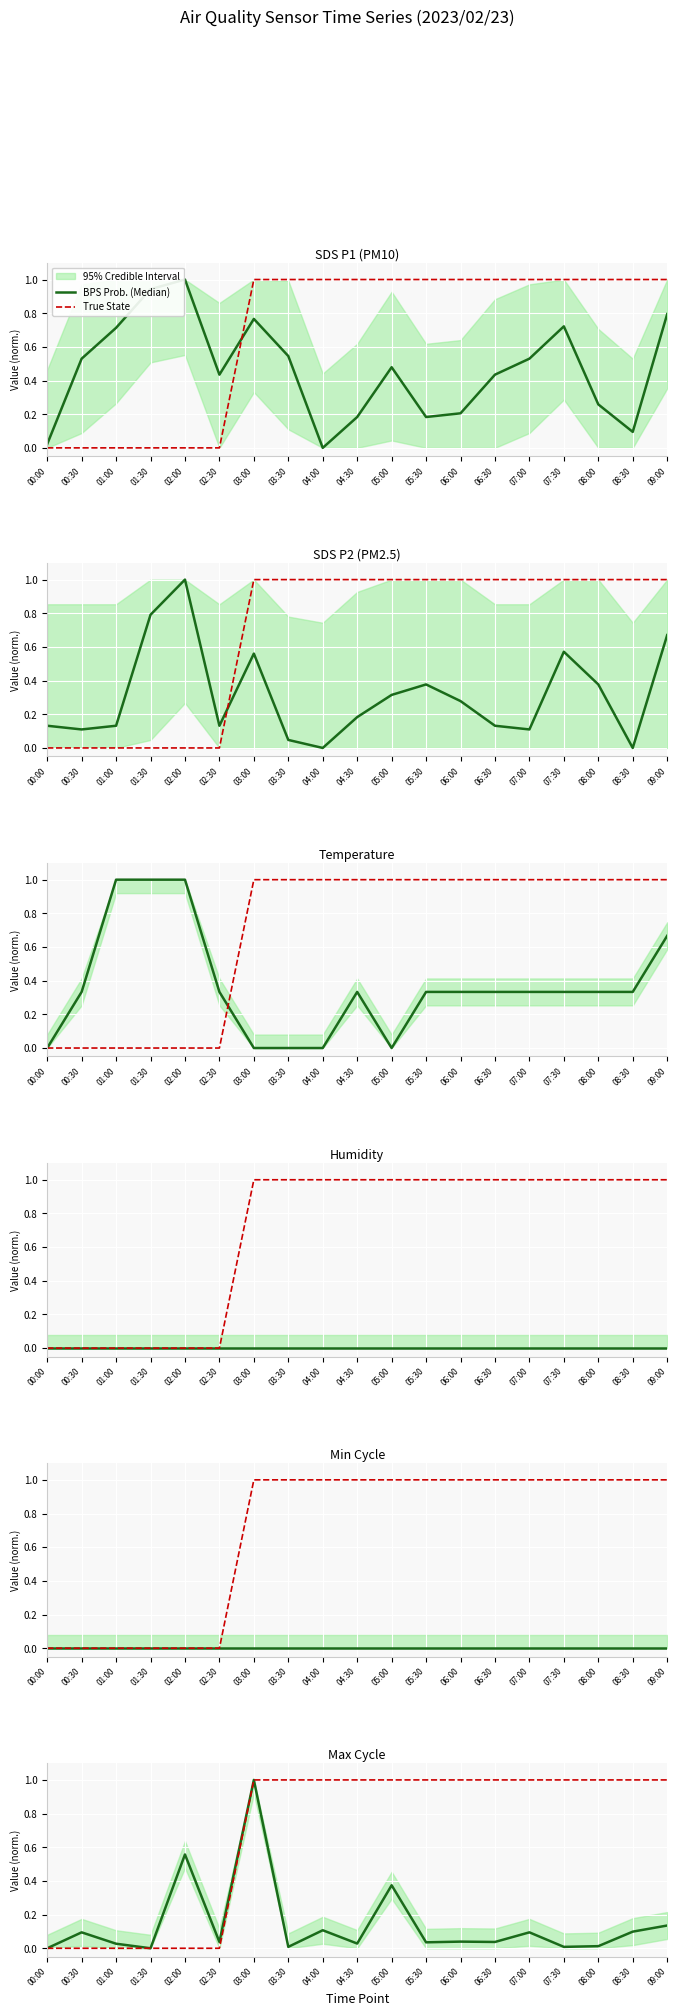

What is the difference between the maximum and minimum values in the BPS Prob. (Median) series?

1.0